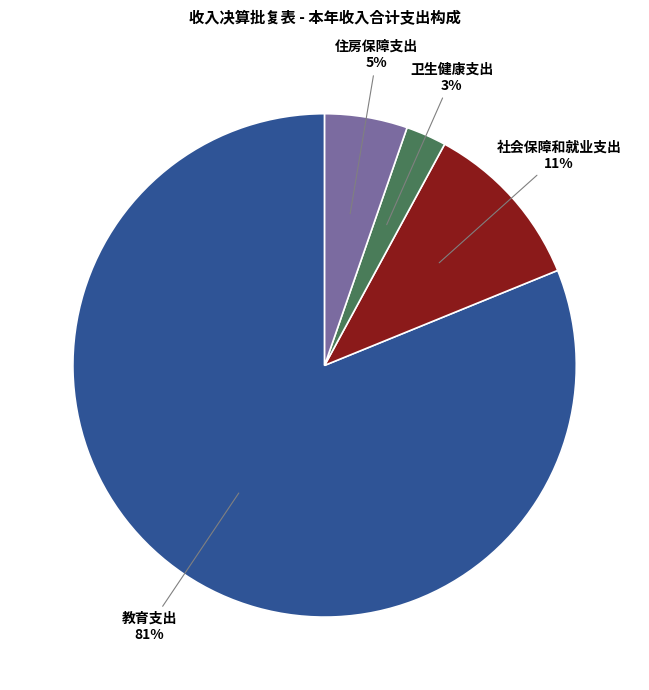

Rank the categories by value from lowest to highest.

卫生健康支出, 住房保障支出, 社会保障和就业支出, 教育支出